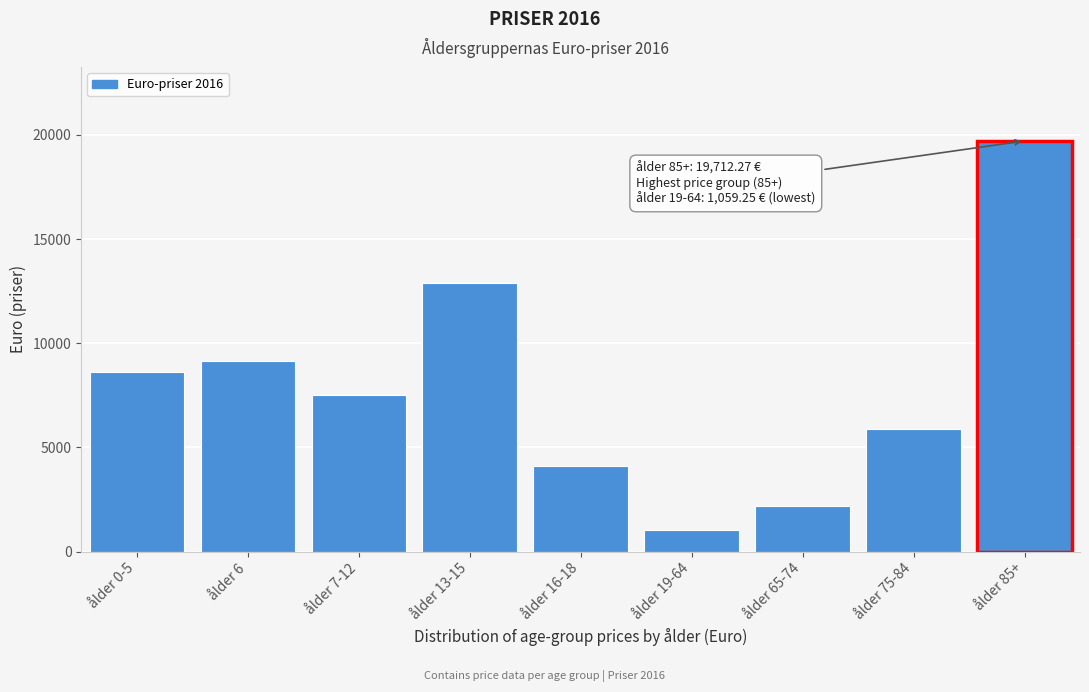

What is the label of the 2nd bar from the left?

ålder 6